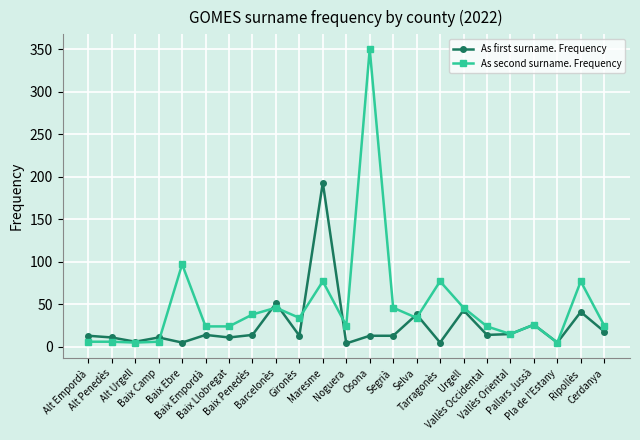

True or false: As first surname. Frequency has a value of 12 at Ripollès.

False